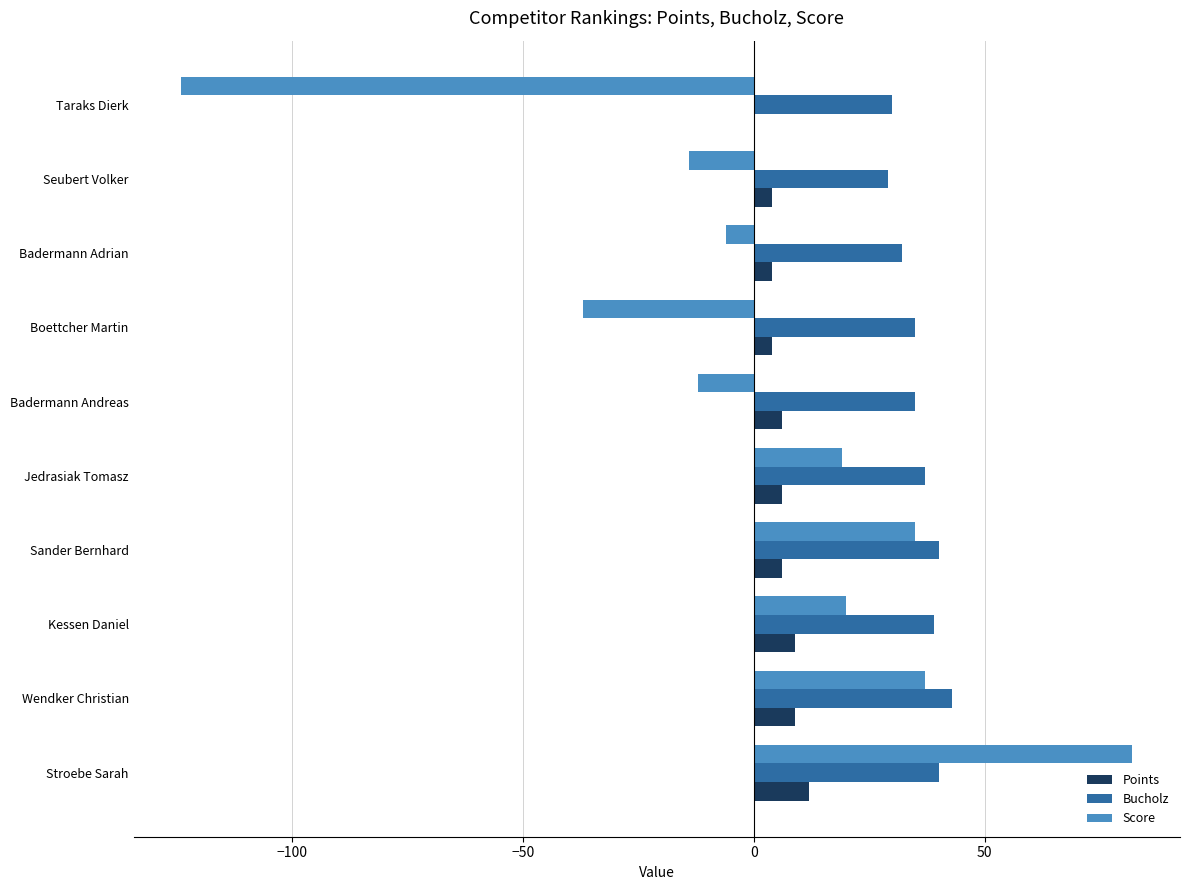

At which label does Score reach its peak?

Stroebe Sarah